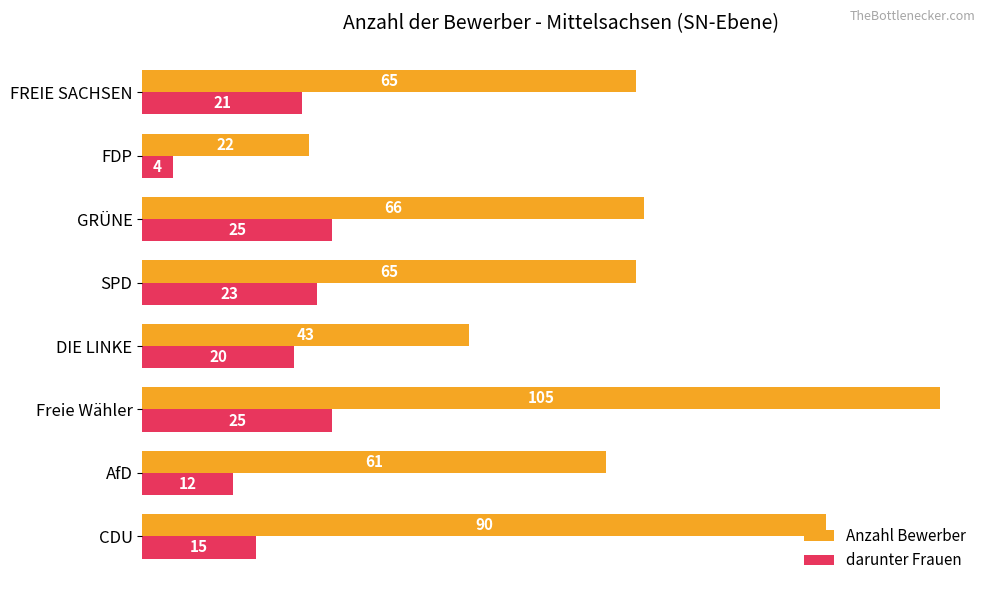

The Anzahl Bewerber series shows 90 at CDU. True or false?

True